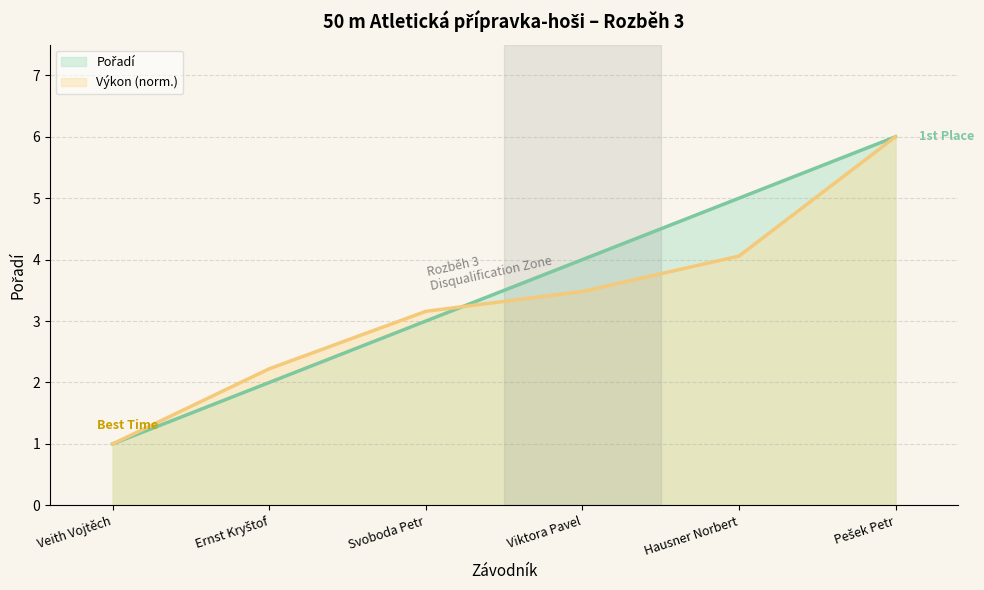

What is the highest value of the Pořadí series?

6.0